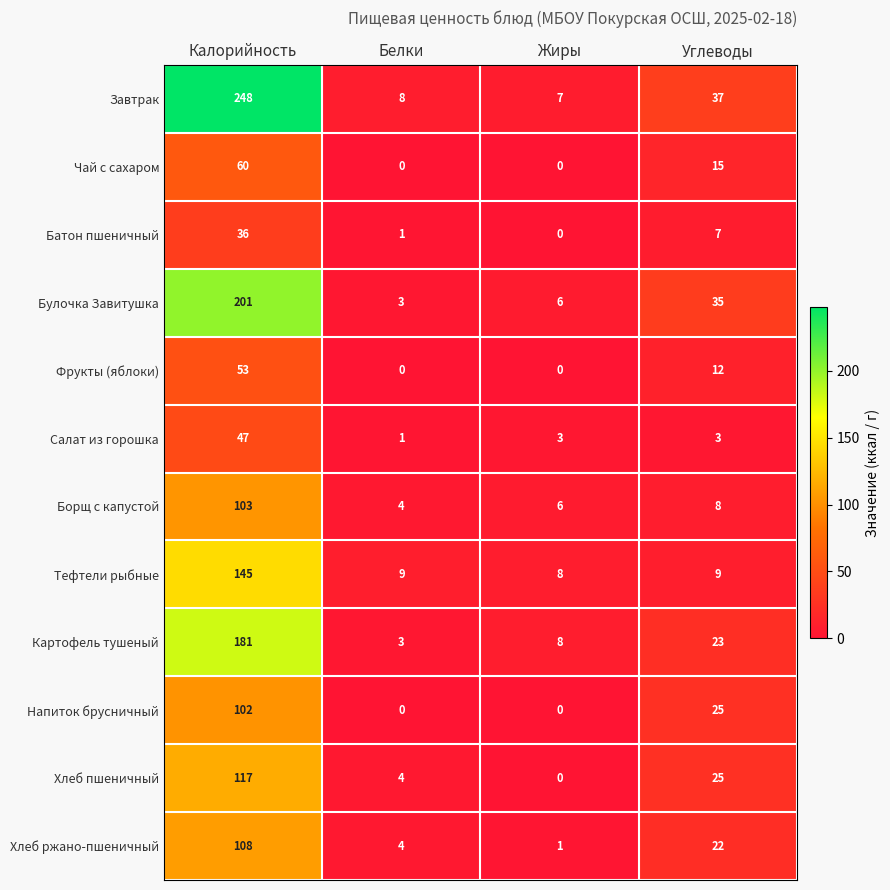

Which series has the largest range (max minus min)?

Завтрак